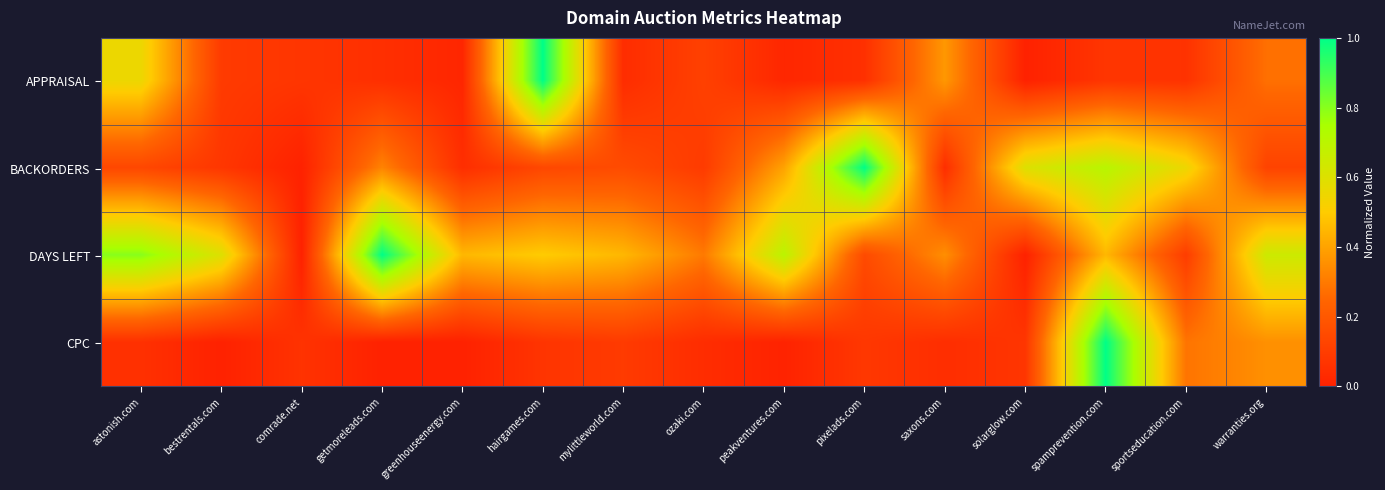

Reading left to right, what are all the values shown in this chart?

APPRAISAL: astonish.com=0.6	bestrentals.com=0.1	comrade.net=0.1	getmoreleads.com=0.0	greenhouseenergy.com=0.0	hairgames.com=1.0	mylittleworld.com=0.0	ozaki.com=0.1	peakventures.com=0.0	pixelads.com=0.1	saxons.com=0.4	solarglow.com=0.0	spamprevention.com=0.1	sportseducation.com=0.1	warranties.org=0.3
BACKORDERS: astonish.com=0.1	bestrentals.com=0.1	comrade.net=0.0	getmoreleads.com=0.3	greenhouseenergy.com=0.0	hairgames.com=0.1	mylittleworld.com=0.2	ozaki.com=0.1	peakventures.com=0.4	pixelads.com=1.0	saxons.com=0.0	solarglow.com=0.6	spamprevention.com=0.7	sportseducation.com=0.6	warranties.org=0.1
DAYS LEFT: astonish.com=0.8	bestrentals.com=0.6	comrade.net=0.0	getmoreleads.com=1.0	greenhouseenergy.com=0.5	hairgames.com=0.5	mylittleworld.com=0.5	ozaki.com=0.3	peakventures.com=0.7	pixelads.com=0.1	saxons.com=0.3	solarglow.com=0.0	spamprevention.com=0.5	sportseducation.com=0.1	warranties.org=0.7
CPC: astonish.com=0.1	bestrentals.com=0.0	comrade.net=0.1	getmoreleads.com=0.0	greenhouseenergy.com=0.0	hairgames.com=0.1	mylittleworld.com=0.1	ozaki.com=0.0	peakventures.com=0.0	pixelads.com=0.1	saxons.com=0.0	solarglow.com=0.1	spamprevention.com=1.0	sportseducation.com=0.3	warranties.org=0.4